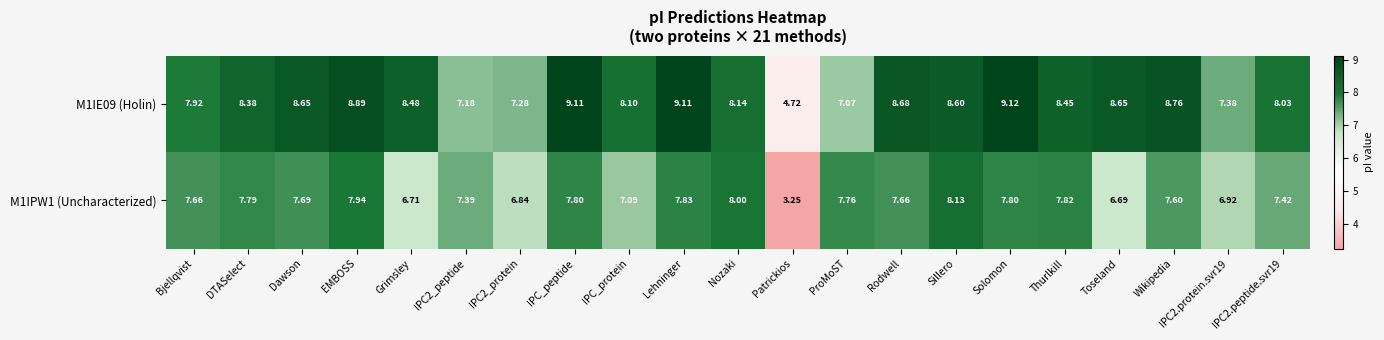

Is the value of M1IPW1 (Uncharacterized) at Sillero greater than the value of M1IE09 (Holin) at Patrickios?

Yes